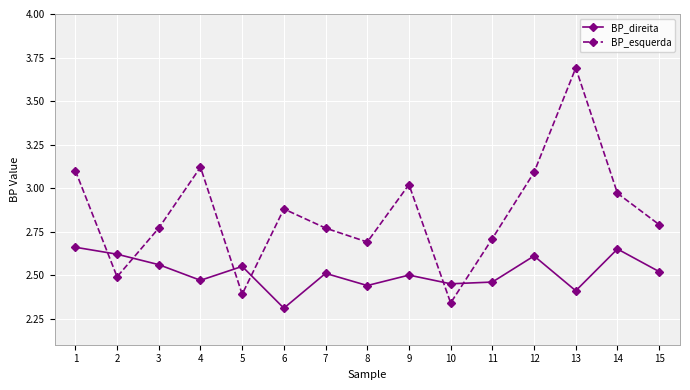

Where is BP_direita nearest to the value 2?

6